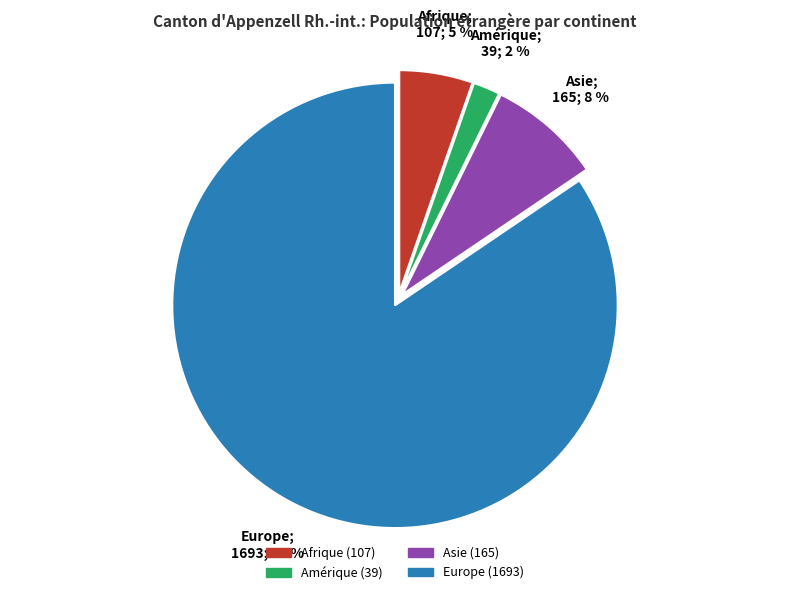

What percentage is the Amérique slice, to the nearest percent?

2%